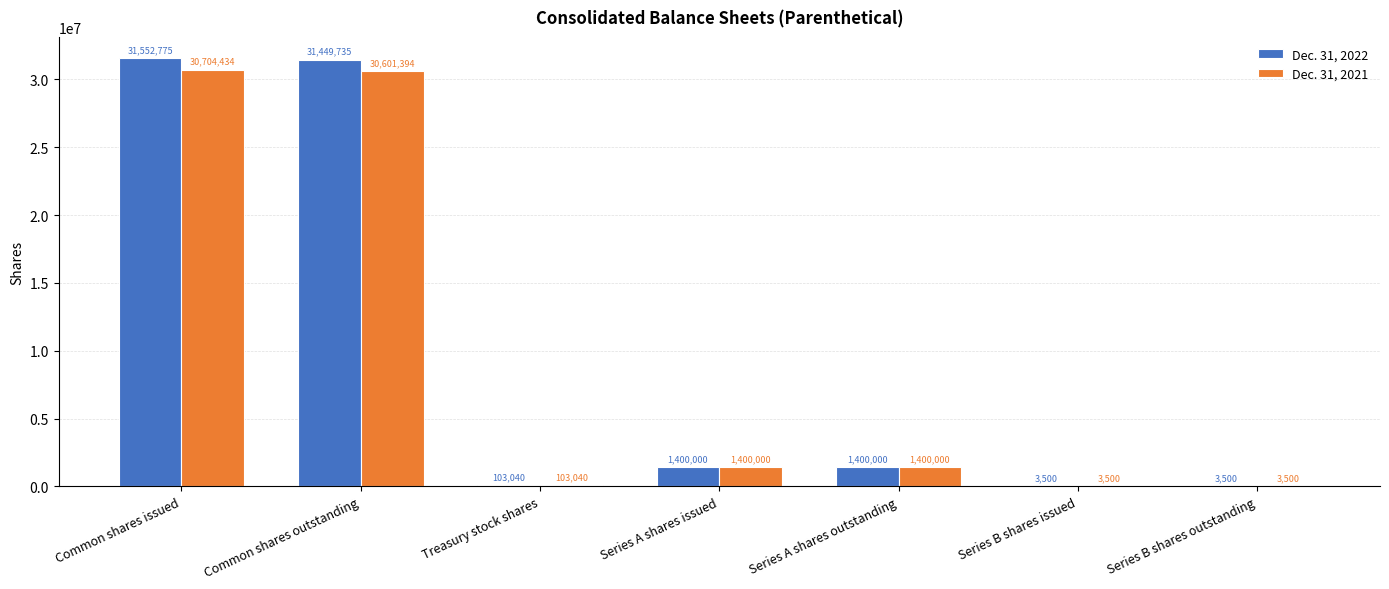

What is the approximate value of Dec. 31, 2022 at Series A shares issued, to the nearest 10?

1400000